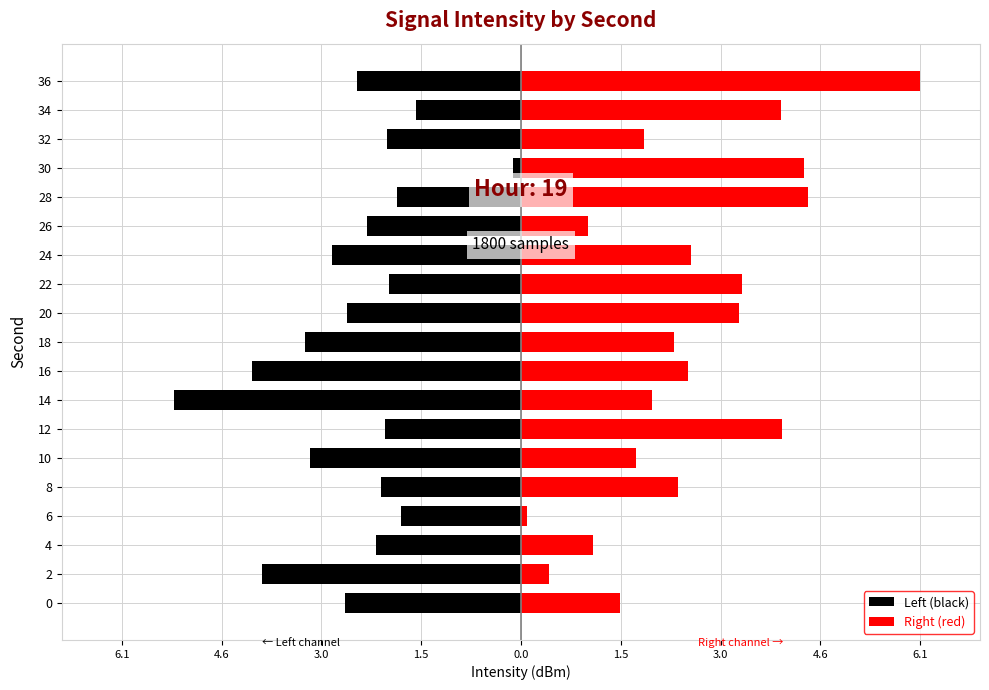

What is the difference between the second highest and second lowest values in the Right (red) series?

3.9